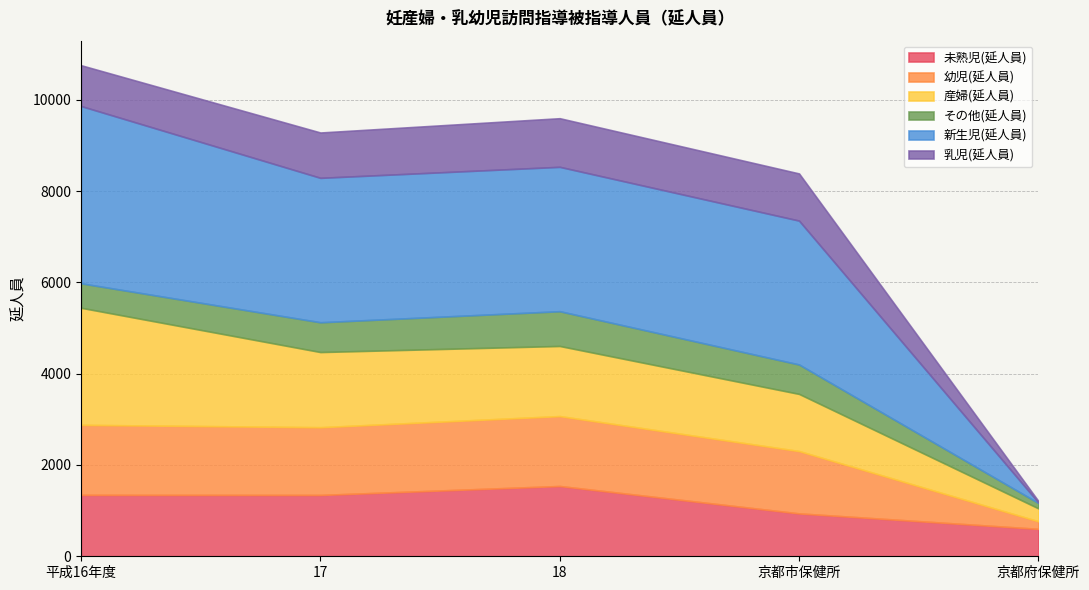

Where is the first local maximum for その他(延人員)?

18